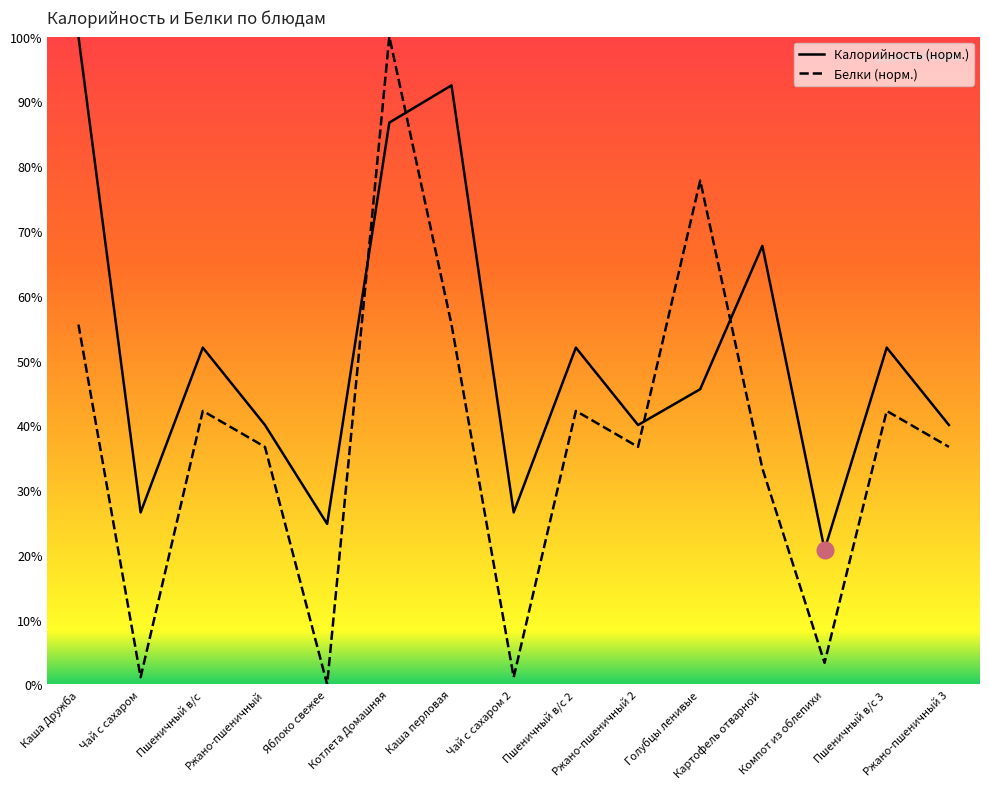

Reading left to right, transcribe all the data shown in this chart.

Калорийность: Каша Дружба=100.0	Чай с сахаром=26.5	Пшеничный в/с=52.0	Ржано-пшеничный=40.0	Яблоко свежее=24.8	Котлета Домашняя=86.7	Каша перловая=92.5	Чай с сахаром 2=26.5	Пшеничный в/с 2=52.0	Ржано-пшеничный 2=40.0	Голубцы ленивые=45.6	Картофель отварной=67.7	Компот из облепихи=20.8	Пшеничный в/с 3=52.0	Ржано-пшеничный 3=40.0
Белки: Каша Дружба=55.6	Чай с сахаром=1.1	Пшеничный в/с=42.2	Ржано-пшеничный=36.7	Яблоко свежее=0.0	Котлета Домашняя=100.0	Каша перловая=55.6	Чай с сахаром 2=1.1	Пшеничный в/с 2=42.2	Ржано-пшеничный 2=36.7	Голубцы ленивые=77.8	Картофель отварной=33.3	Компот из облепихи=3.3	Пшеничный в/с 3=42.2	Ржано-пшеничный 3=36.7